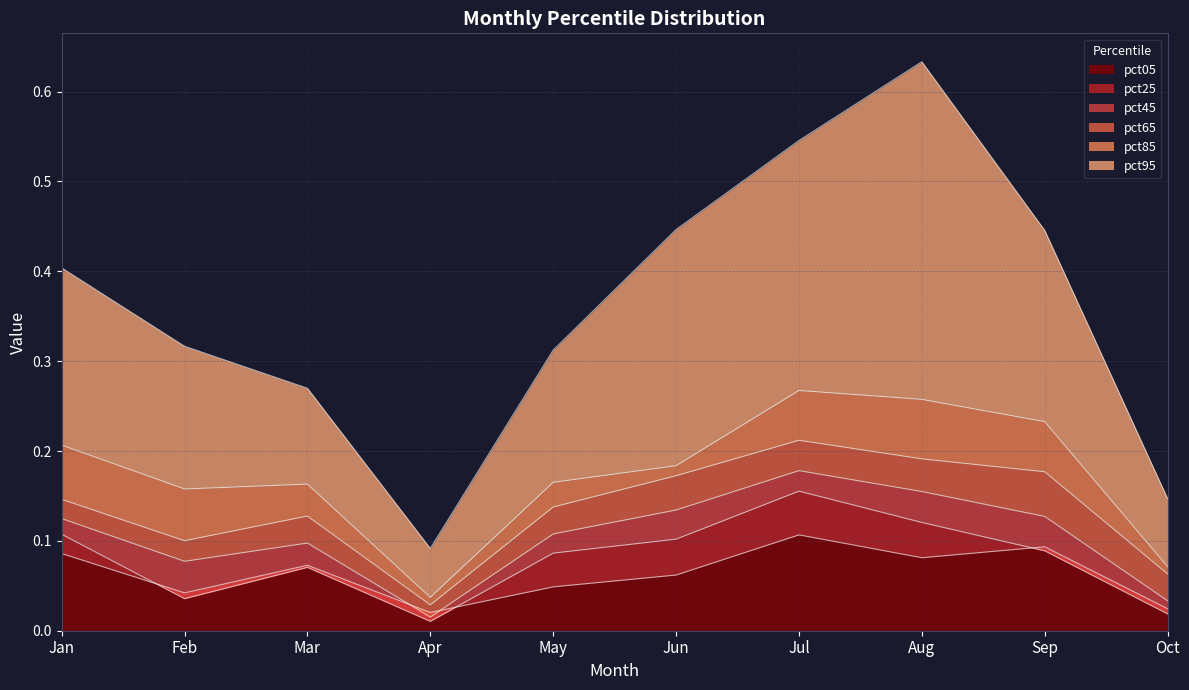

The value of pct95 at Apr is 0.1. True or false?

True